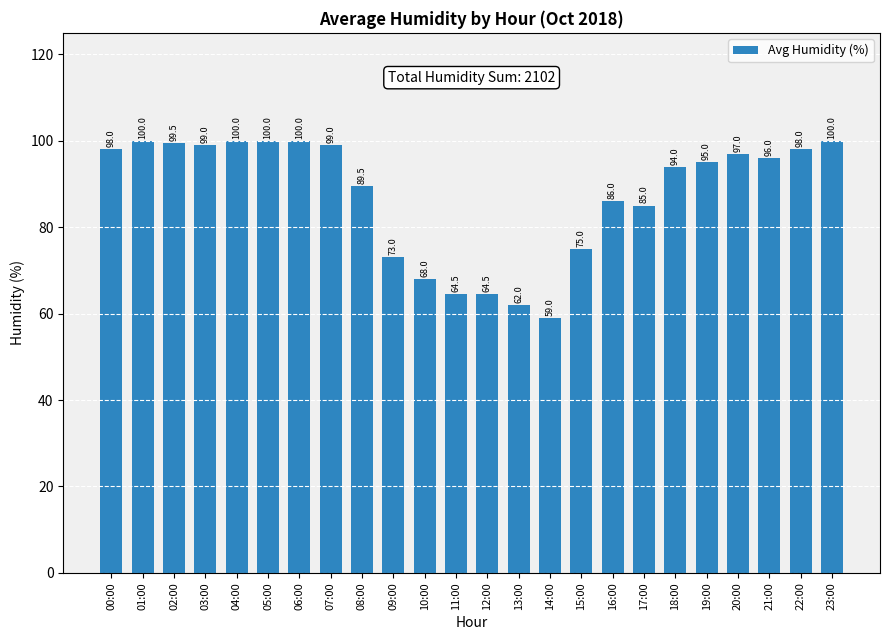

Which has a higher value, 04:00 or 13:00?

04:00